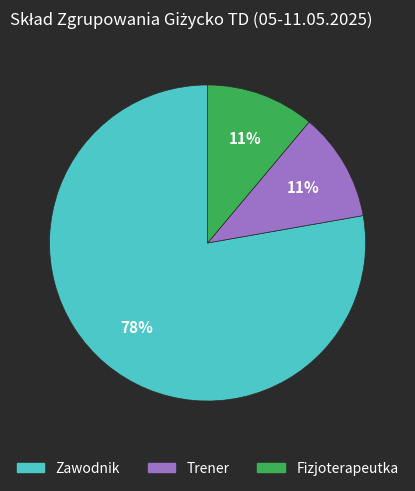

Which has a higher value, Zawodnik or Fizjoterapeutka?

Zawodnik